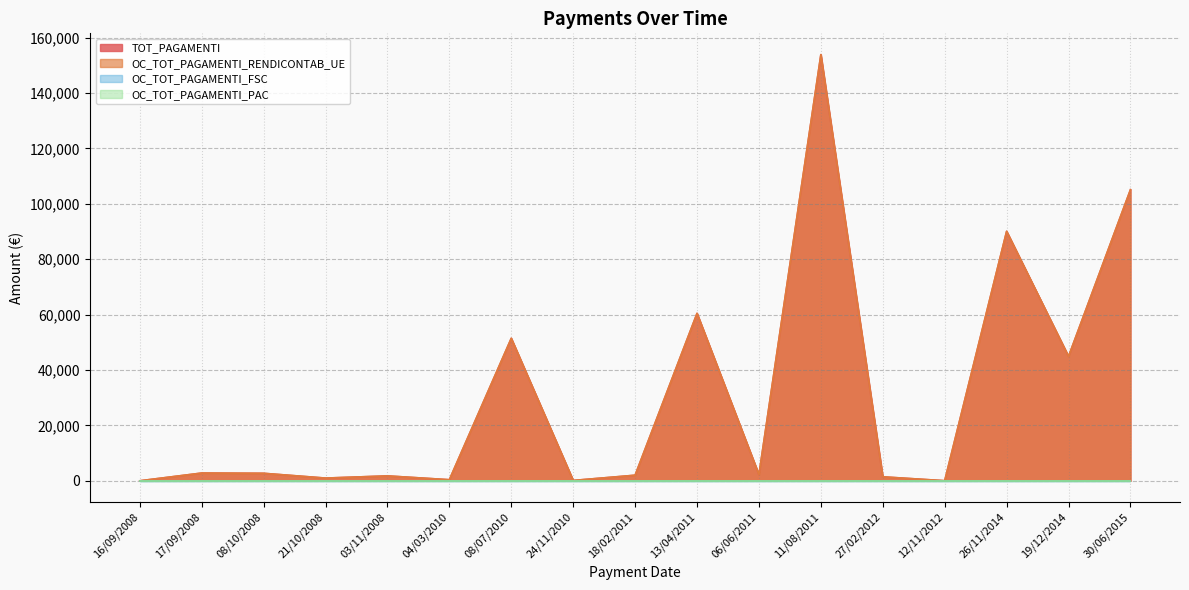

True or false: OC_TOT_PAGAMENTI_RENDICONTAB_UE and TOT_PAGAMENTI intersect in this chart.

False